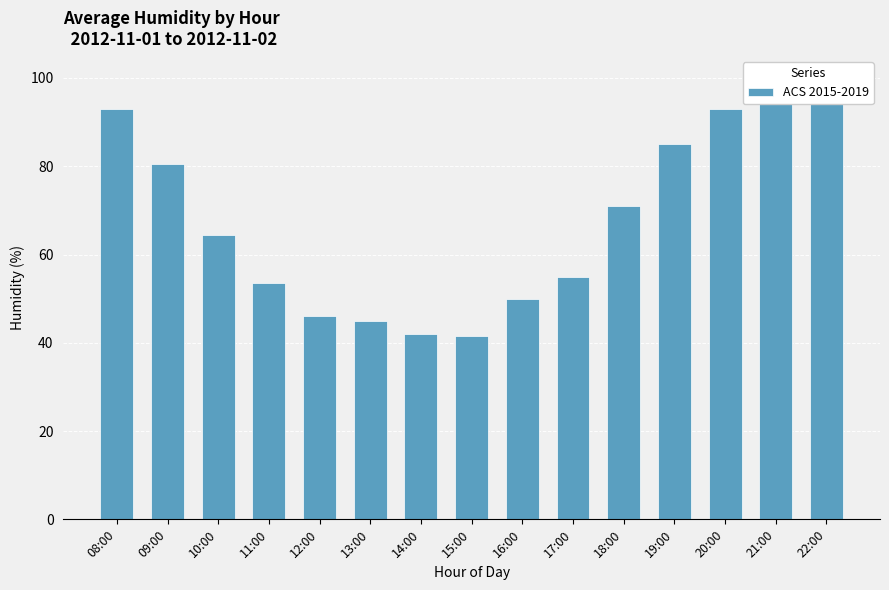

List the labels in order of value, smallest first.

15:00, 14:00, 13:00, 12:00, 16:00, 11:00, 17:00, 10:00, 18:00, 09:00, 19:00, 08:00, 20:00, 21:00, 22:00